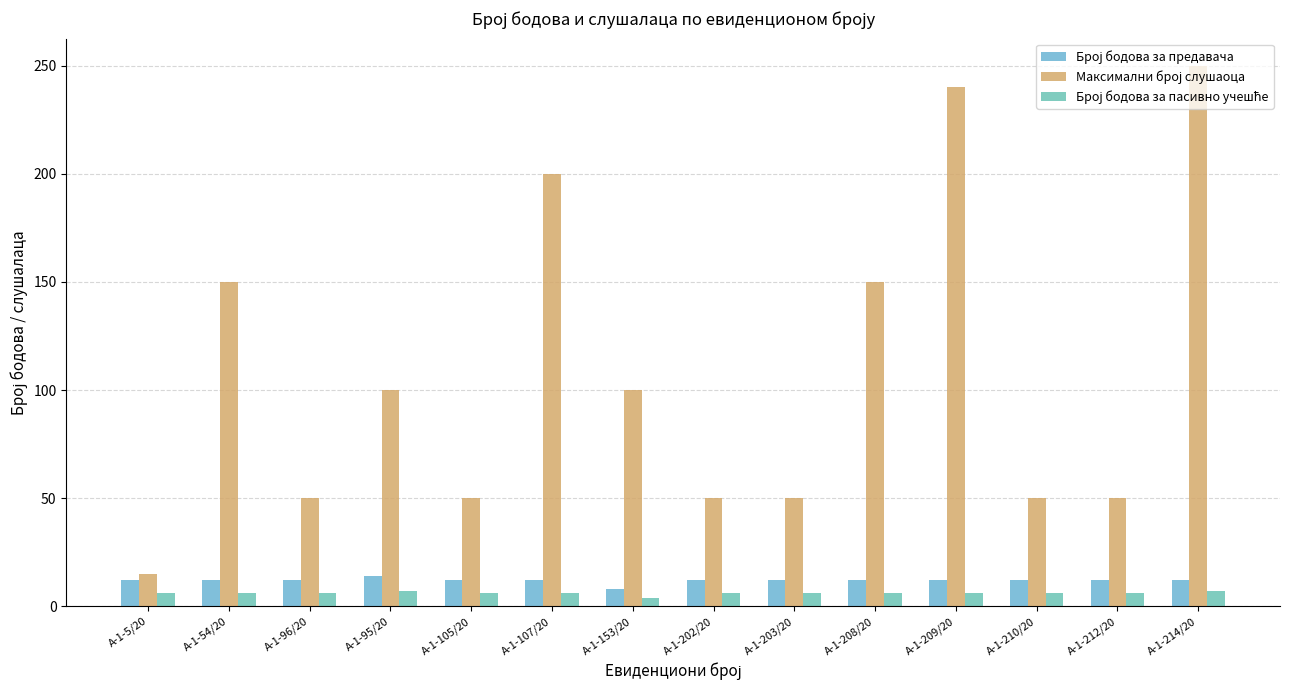

Count the number of categories in the chart.

14